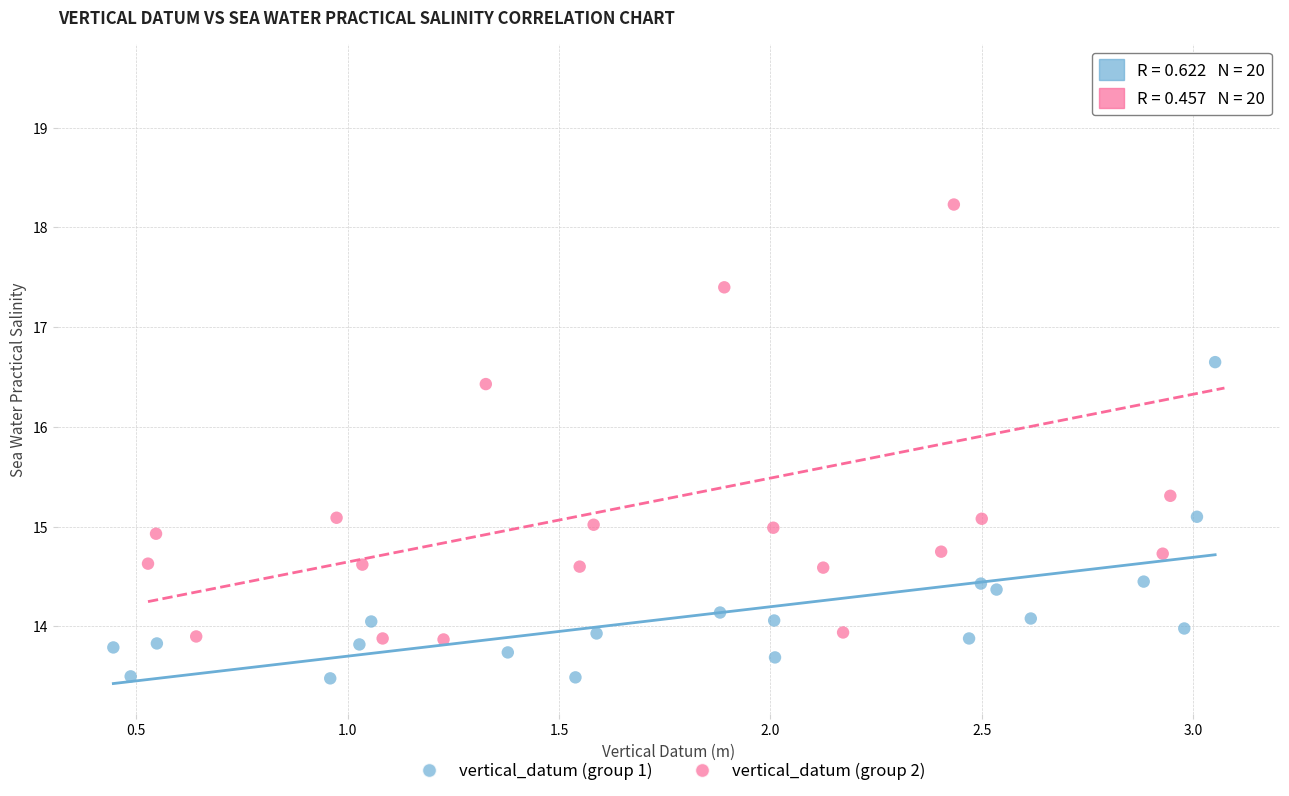

Which series has the widest spread of Y values?

vertical_datum (group 2)